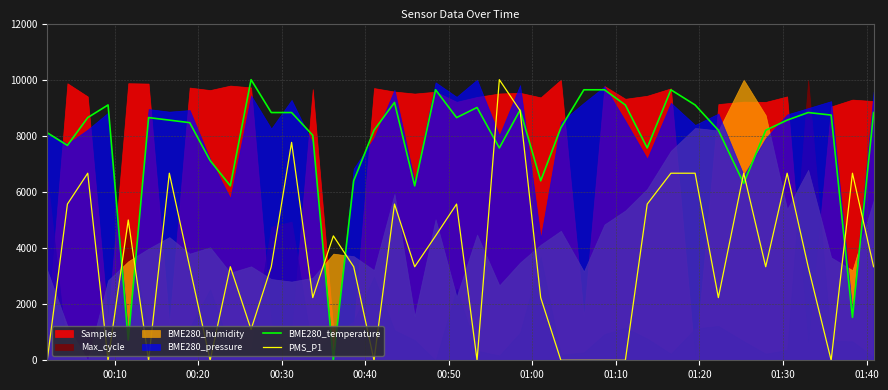

True or false: PMS_P1 and BME280_temperature cross at least once.

True